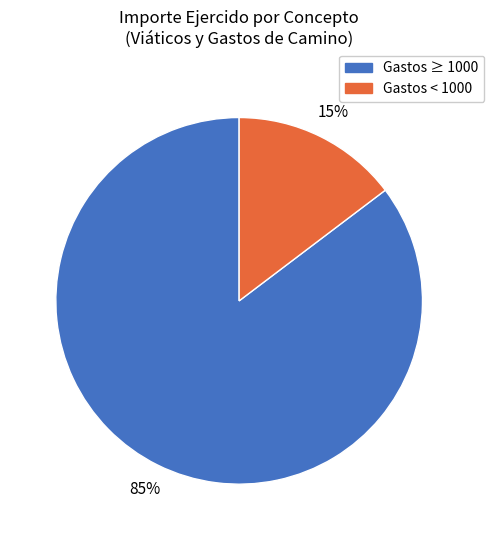

To the nearest percent, what is the average slice percentage?

50%